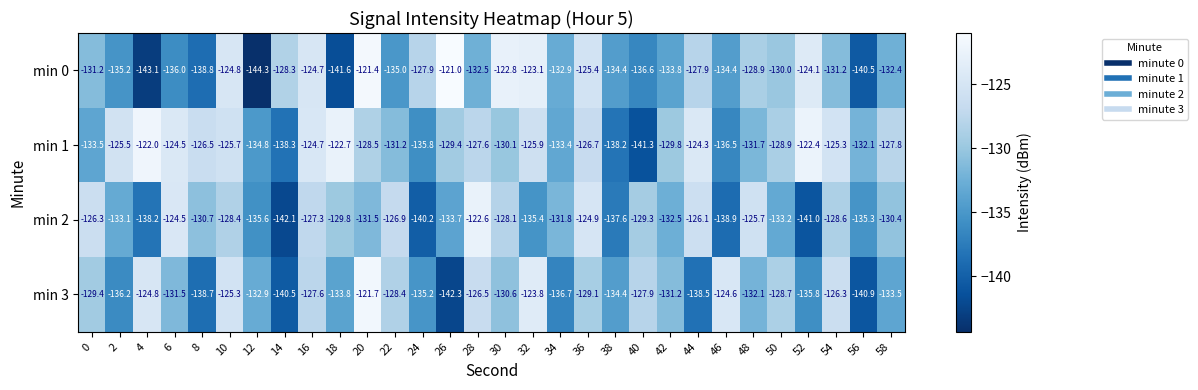

What is the difference between the min 2 values at 18 and 6?

5.3